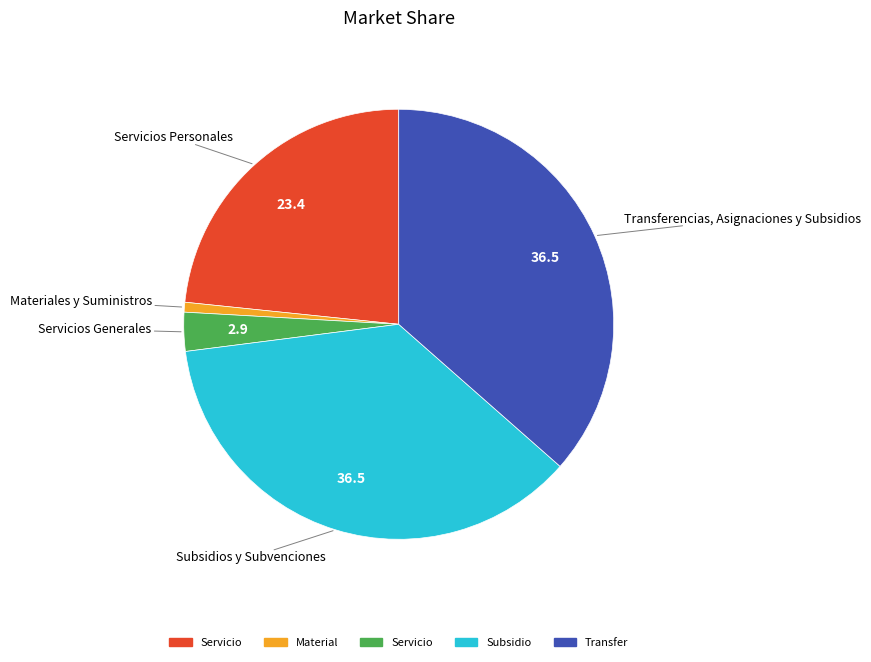

Is it true that Transferencias, Asignaciones y Subsidios is 36% of the pie?

True